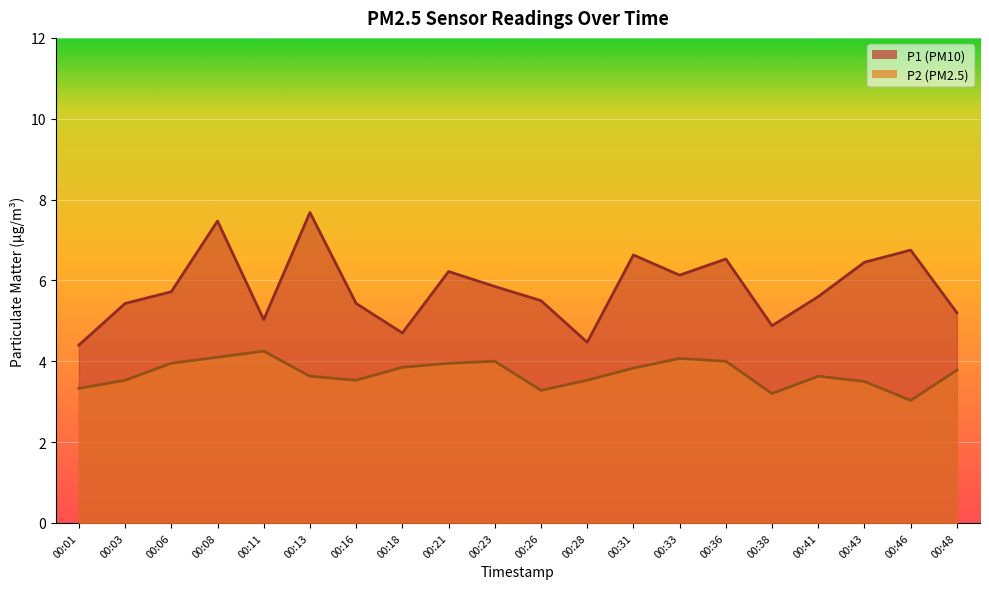

What is the sum of the P1 values at 00:13 and 00:33?

13.8